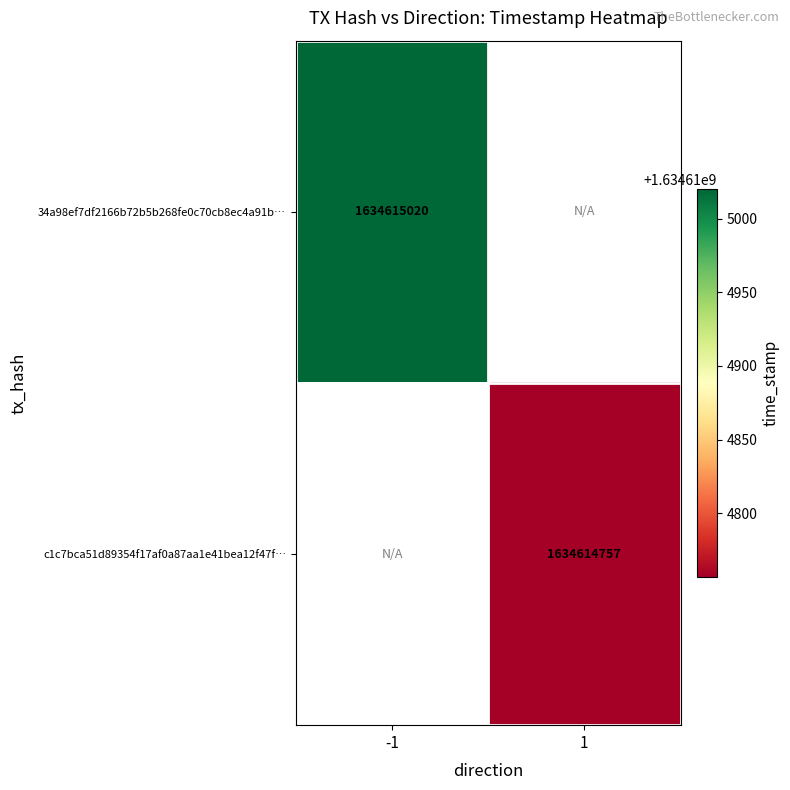

Count the number of categories in the chart.

2